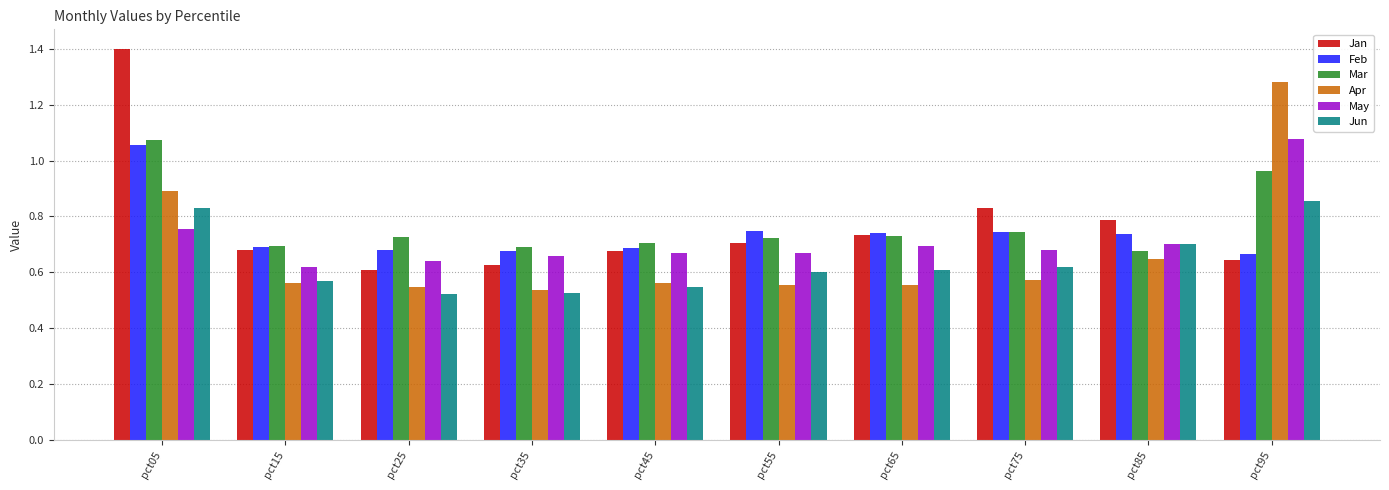

Which series changed the most between pct05 and pct75?

Jan